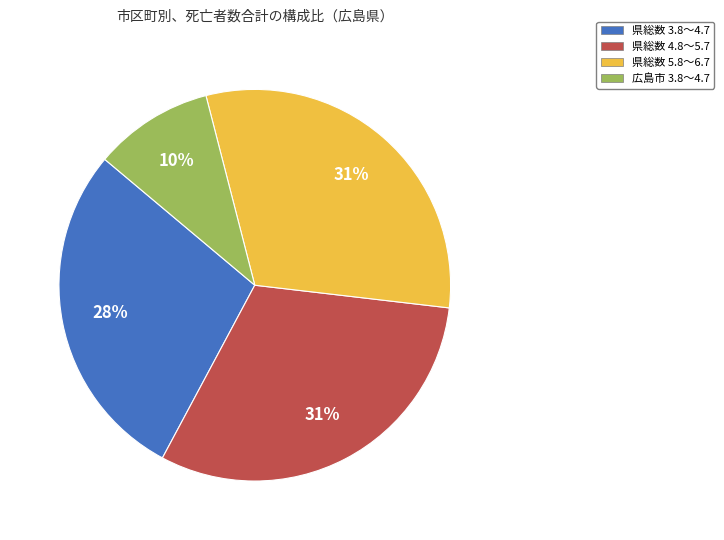

Which has a higher value, 県総数 3.8～4.7 or 県総数 5.8～6.7?

県総数 5.8～6.7